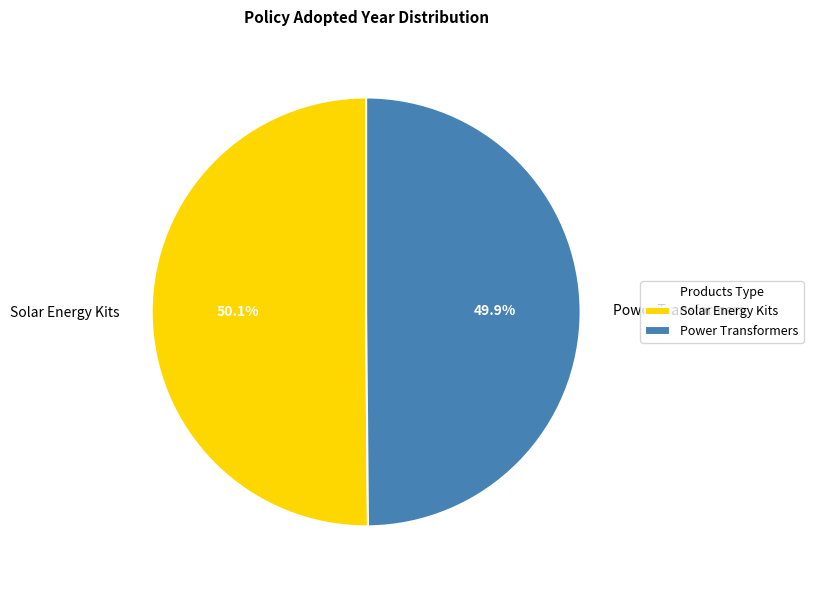

The Solar Energy Kits slice represents 50% of the pie. True or false?

True